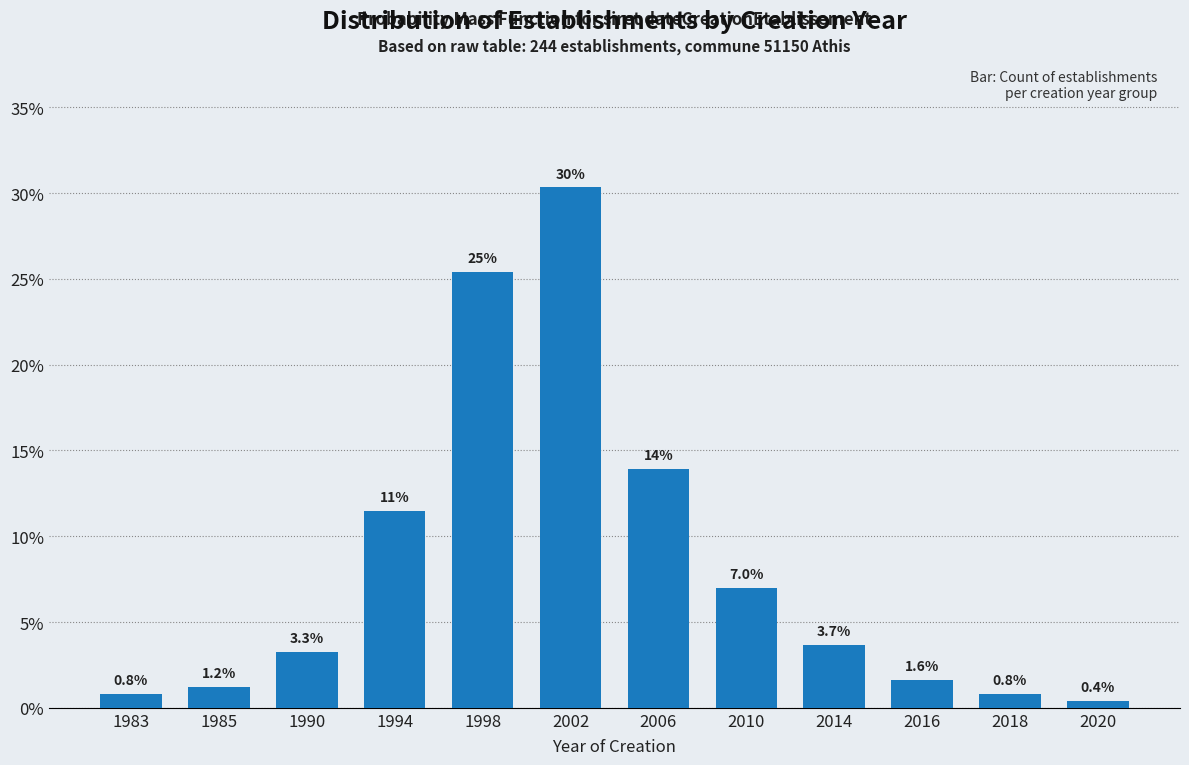

Reading left to right, what are all the values shown in this chart?

1983=0.8	1985=1.2	1990=3.3	1994=11.5	1998=25.4	2002=30.3	2006=13.9	2010=7.0	2014=3.7	2016=1.6	2018=0.8	2020=0.4